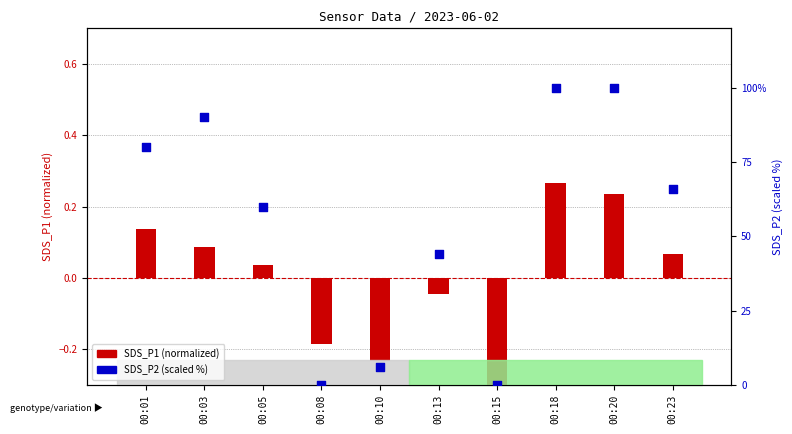

Is the value of SDS_P2 (scaled %) at 00:18 greater than the value of SDS_P1 (normalized) at 00:23?

Yes